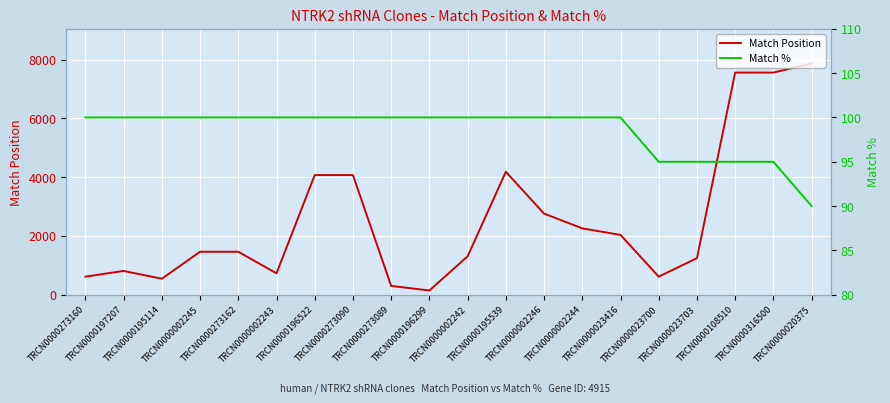

At how many categories does at least one series exceed 7578?

1